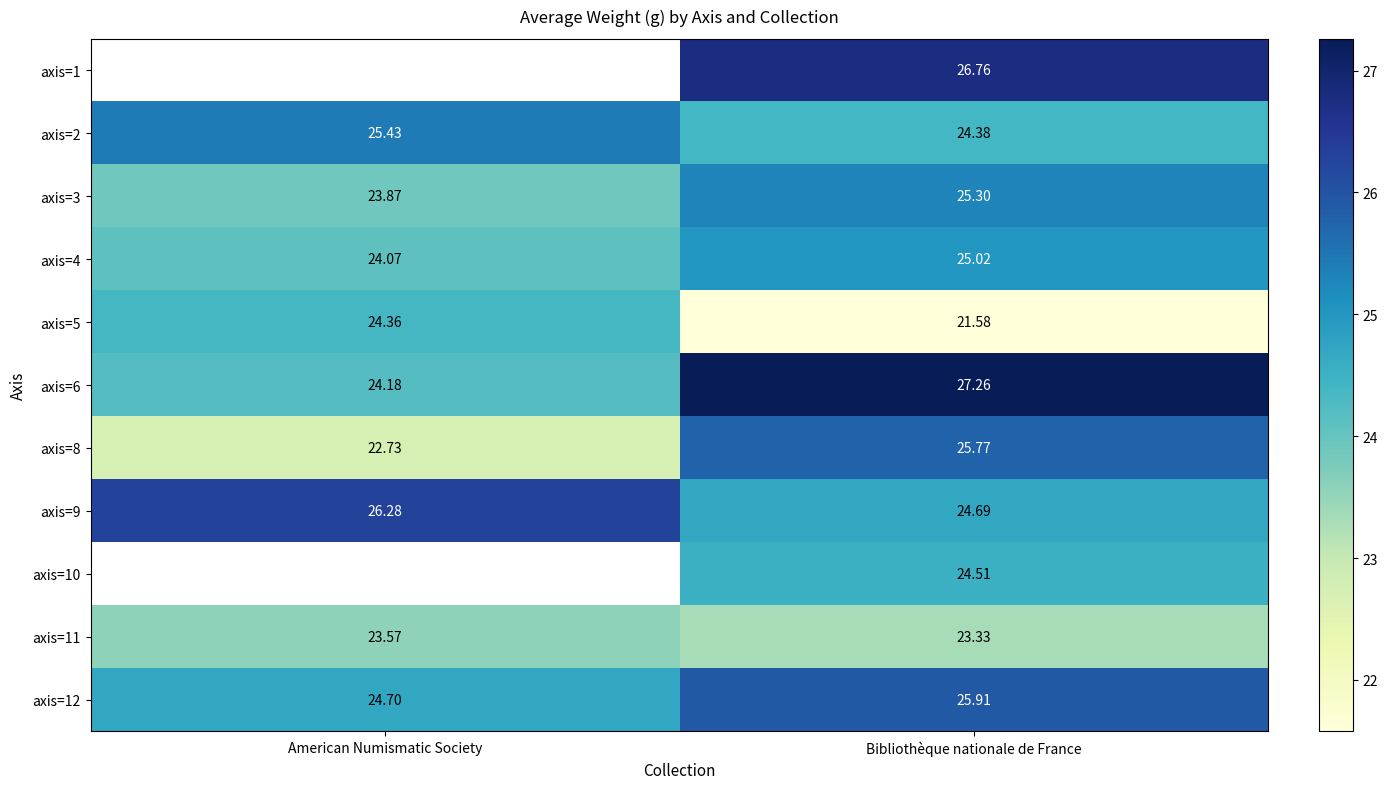

At which category is the sum across all series the highest?

Bibliothèque nationale de France